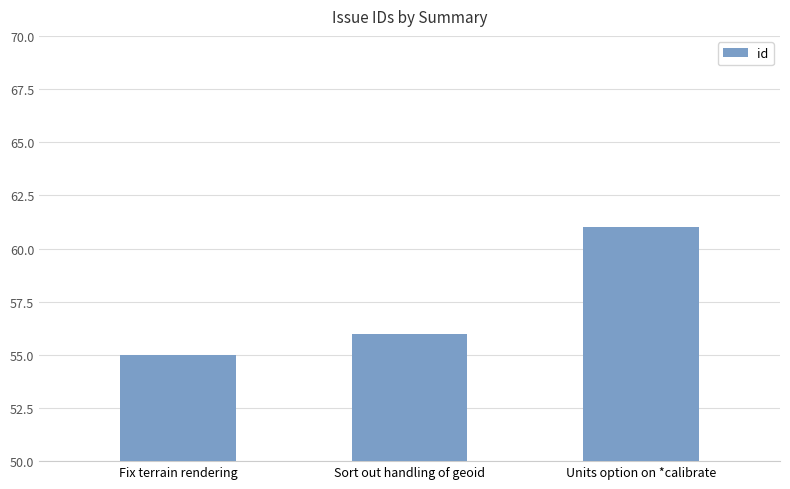

Is it true that the value at Fix terrain rendering is 24?

False